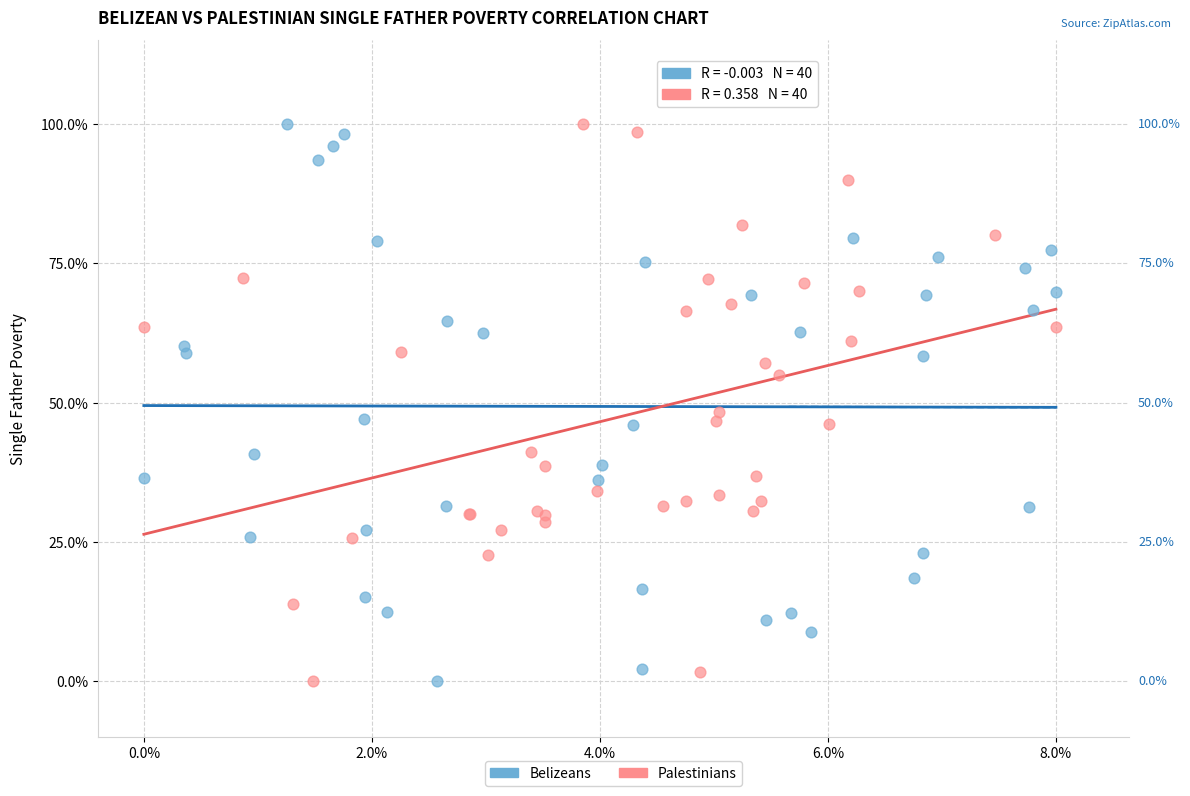

What are all the series names shown in the legend?

Belizeans, Palestinians